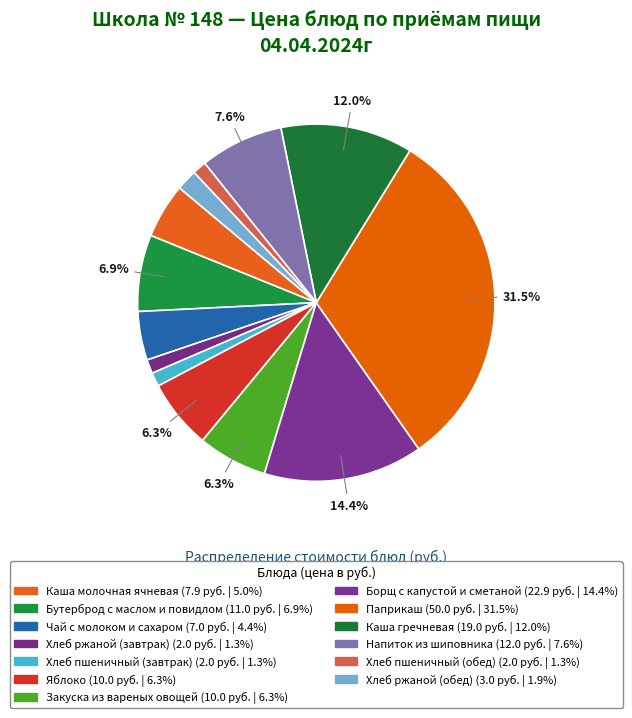

How many slices are in this pie chart?

13